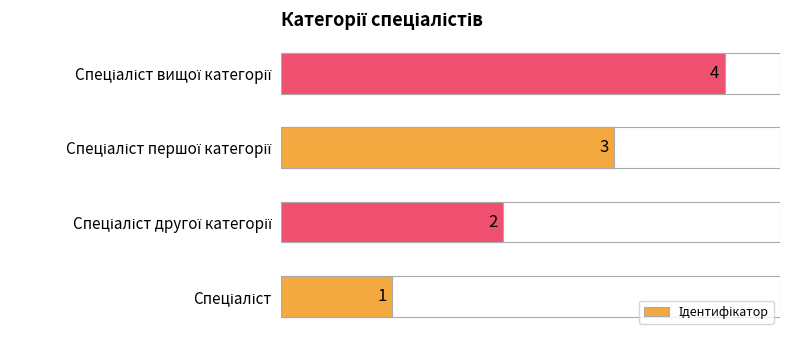

What is the greatest value displayed?

4